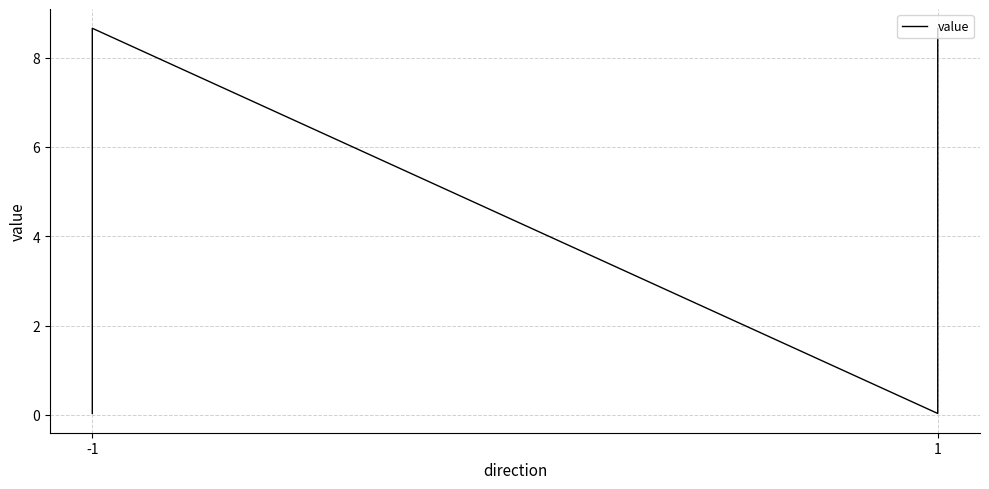

What is the change in value from -1 to 1?

+8.6